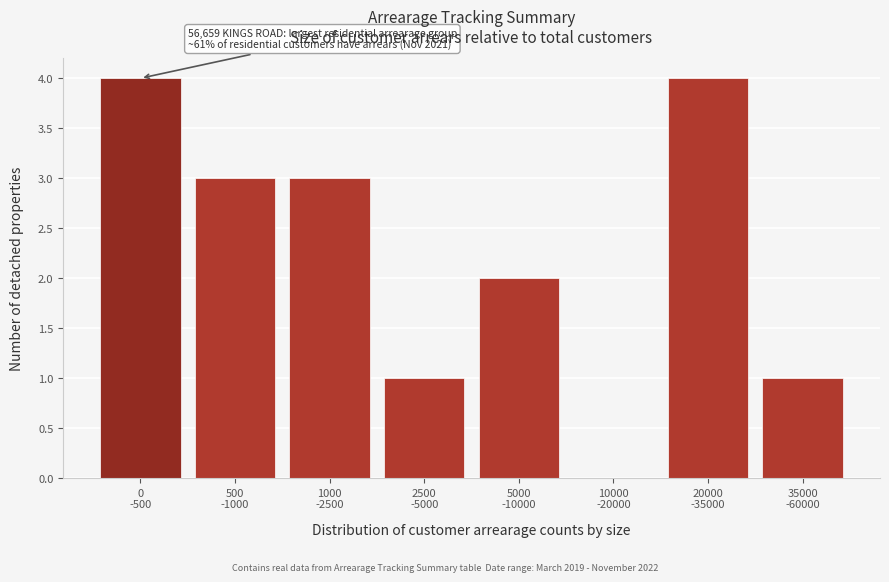

What is the sum of all values?

18